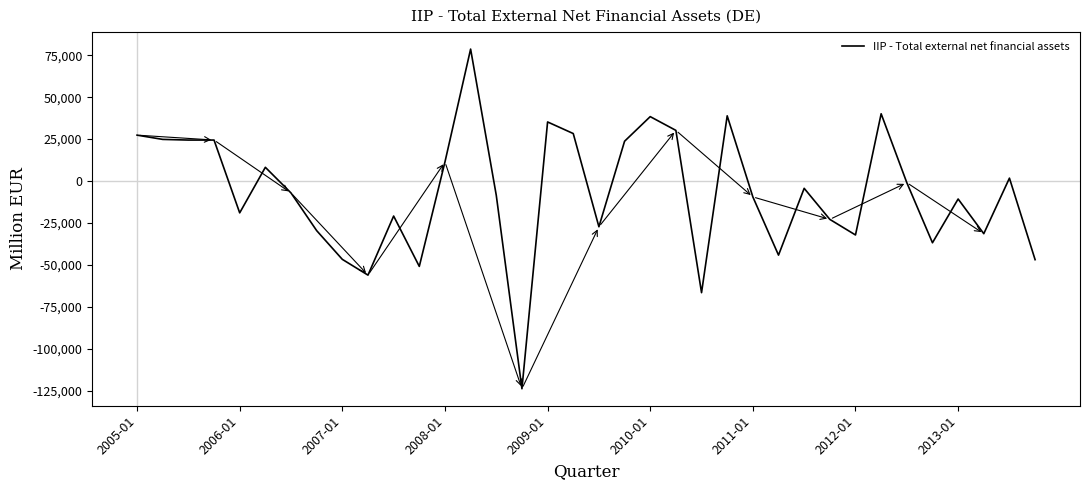

What is the smallest value displayed?

-123889